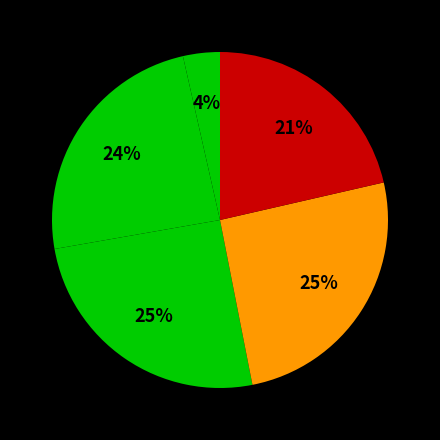

How many slices are in this pie chart?

5